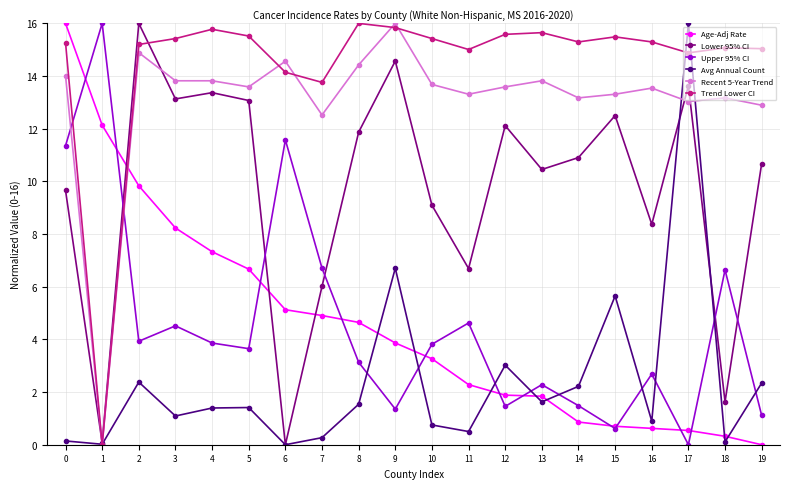

After their last crossing, which series has the higher values: Upper 95% CI or Lower 95% CI?

Lower 95% CI